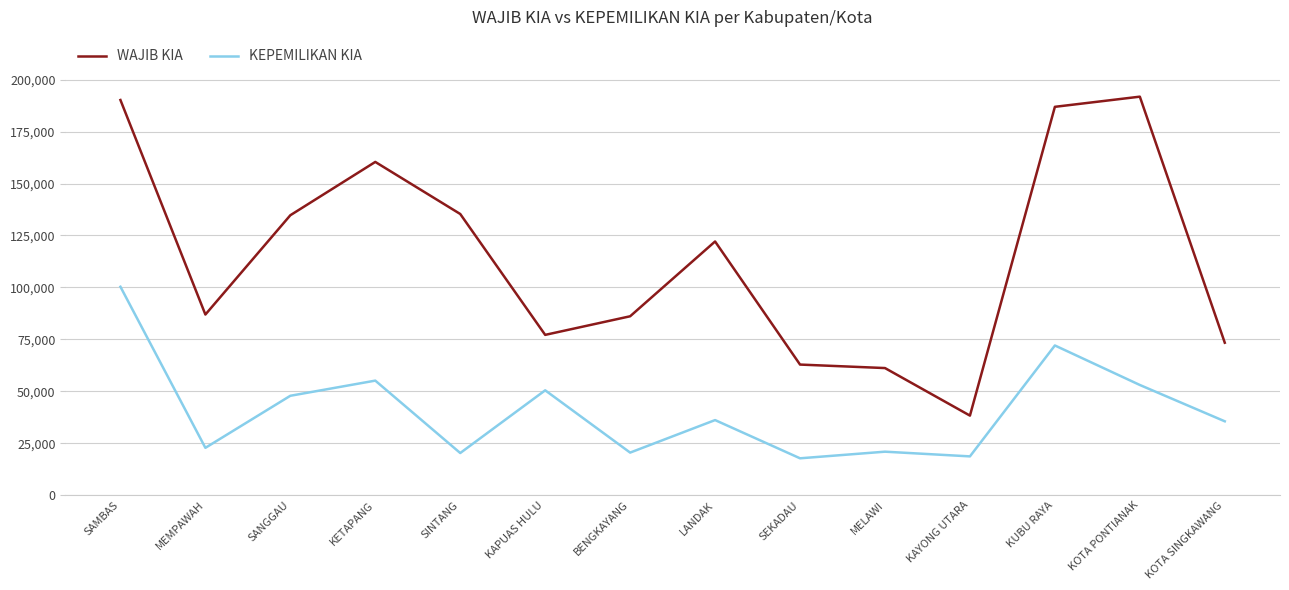

True or false: WAJIB KIA and KEPEMILIKAN KIA intersect in this chart.

False